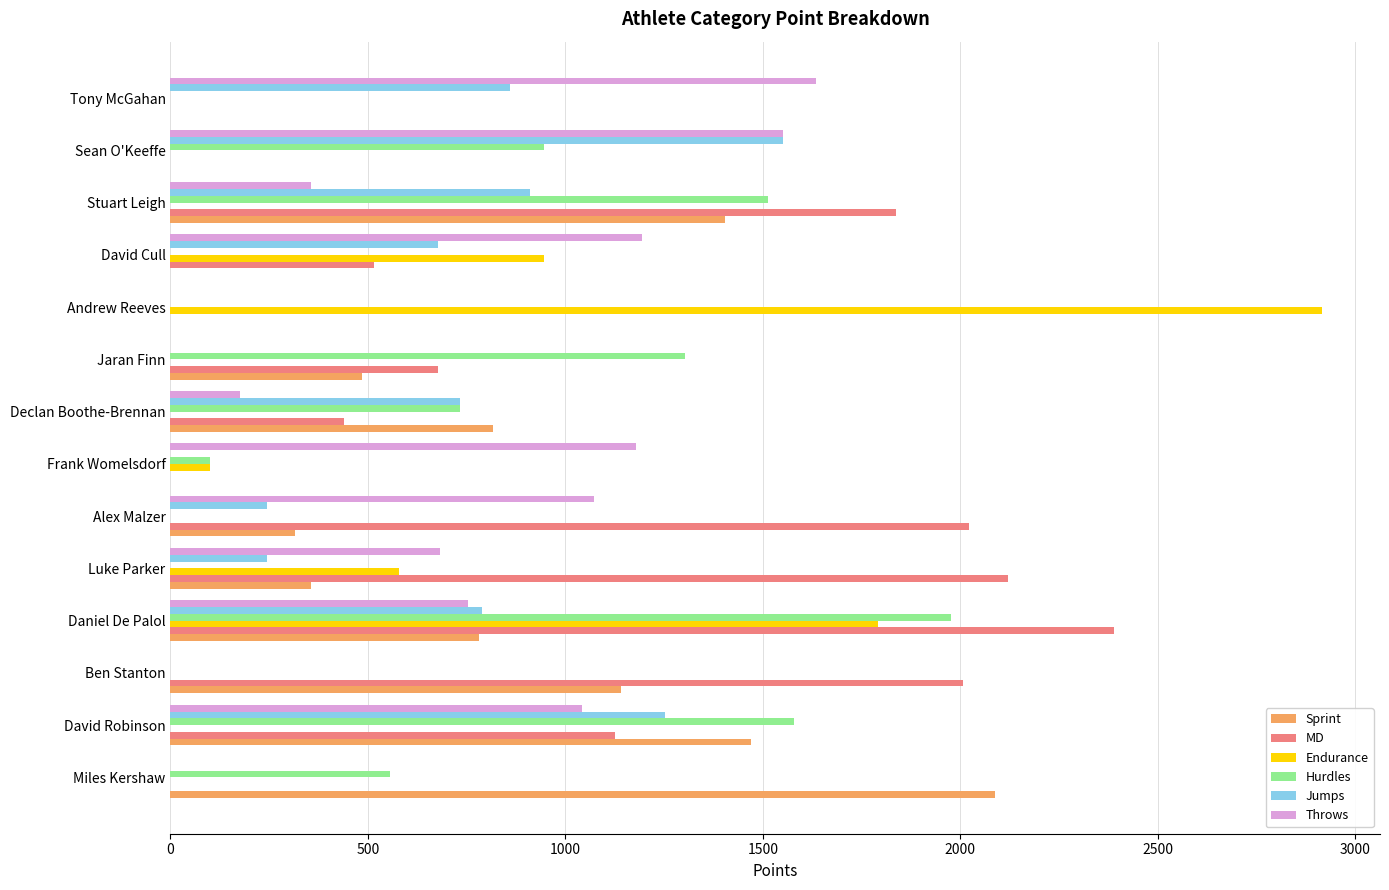

Is the value of Jumps at David Robinson greater than the value of Endurance at Andrew Reeves?

No